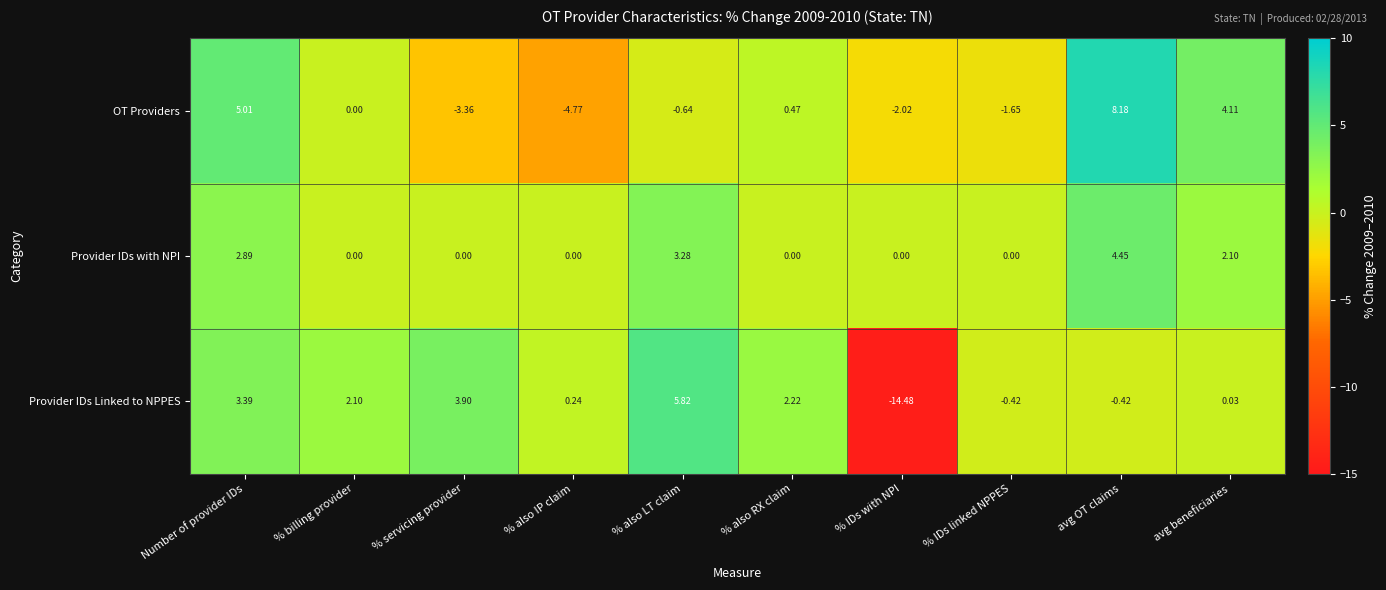

How many values in the Provider IDs Linked to NPPES series exceed 2?

5